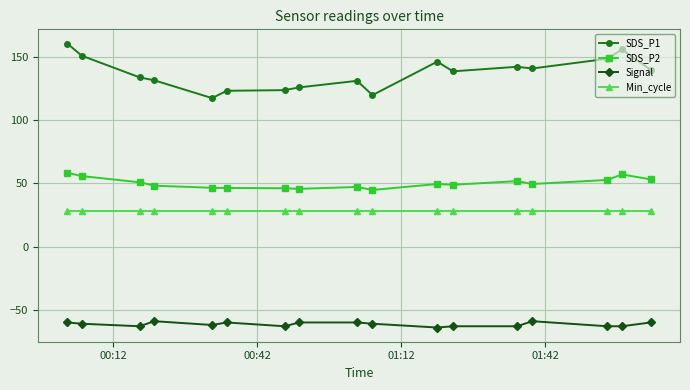

What is the difference between the maximum and minimum values in the Signal series?

5.0